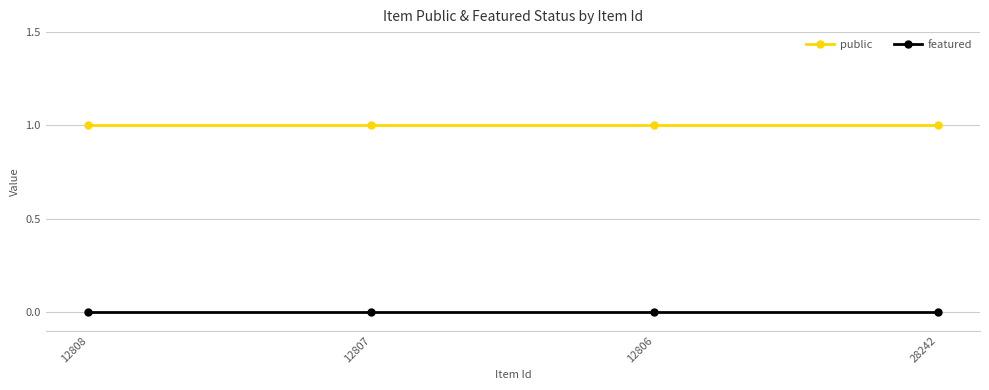

Rank the series at 28242 from highest to lowest value.

public, featured